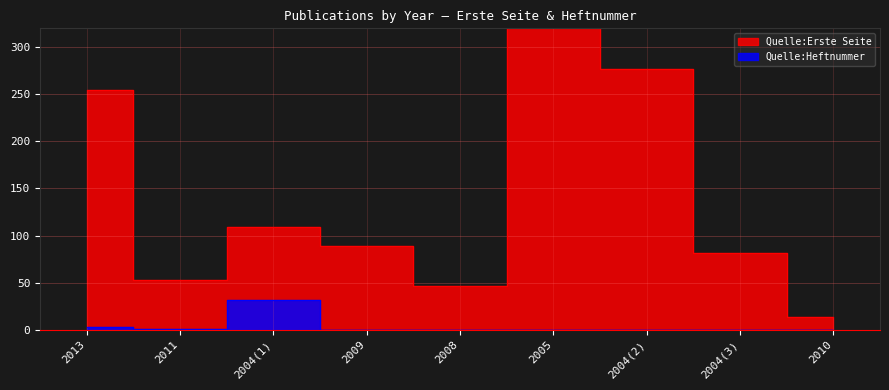

What is the difference between the maximum and minimum values in the Quelle:Erste Seite series?

473